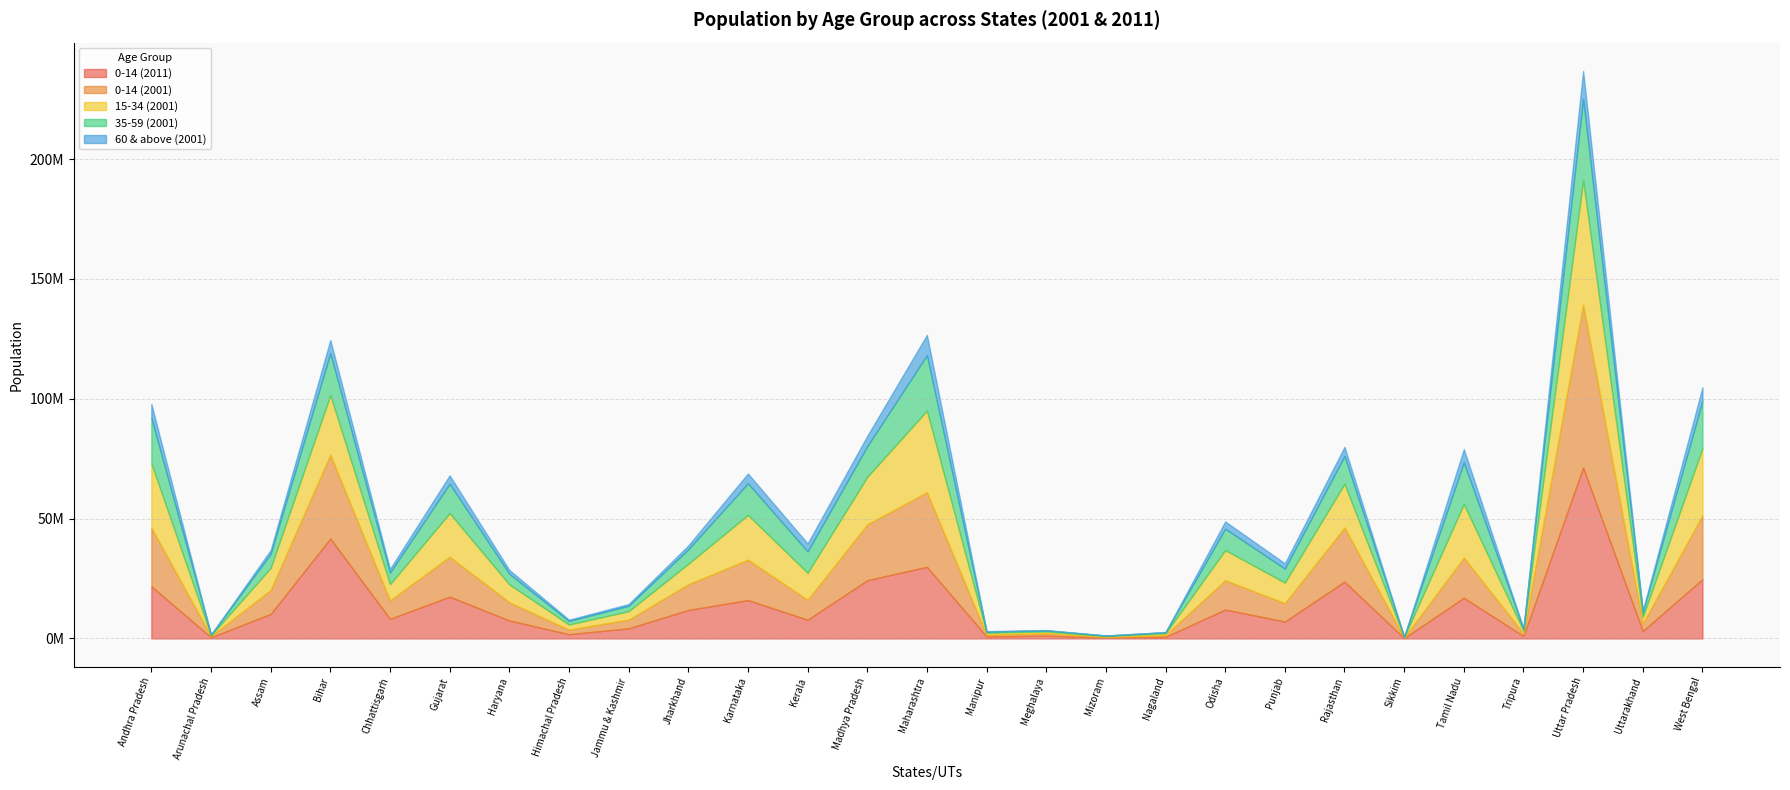

Rank the series by their maximum value, from lowest to highest.

60 & above (2001), 35-59 (2001), 15-34 (2001), 0-14 (2001), 0-14 (2011)